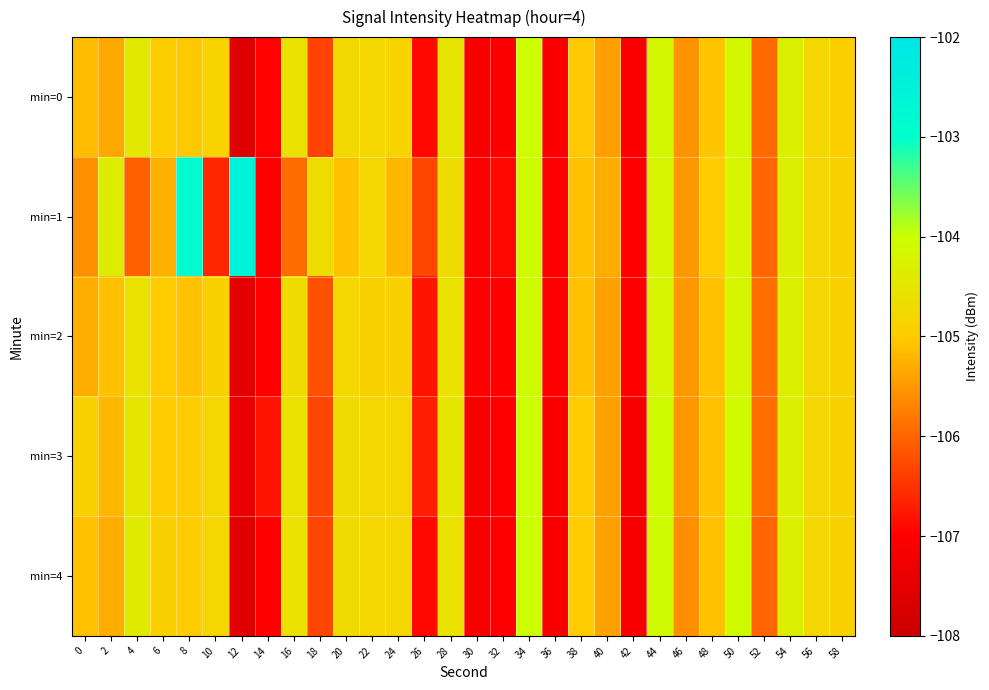

Which category has the lowest value across all series?

12